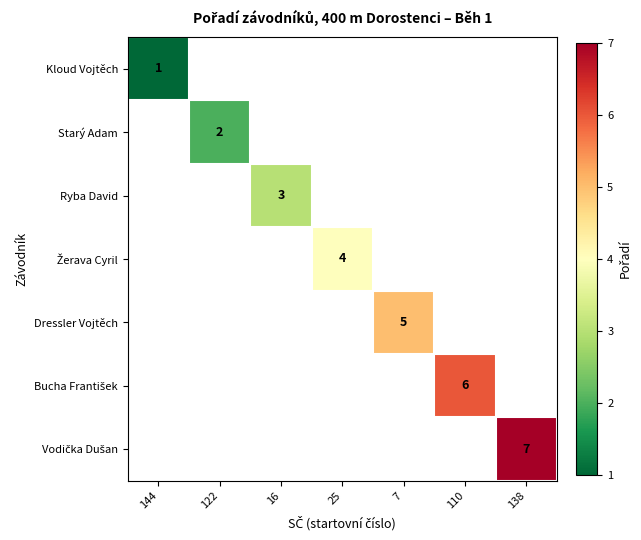

At 122, list the series in order from largest to smallest.

Starý Adam, Kloud Vojtěch, Ryba David, Žerava Cyril, Dressler Vojtěch, Bucha František, Vodička Dušan